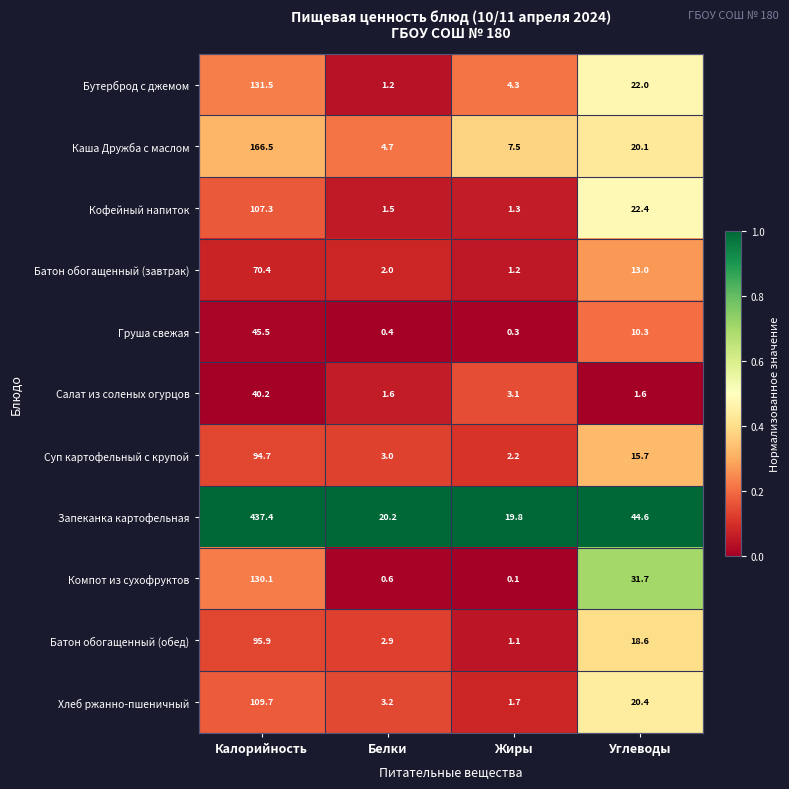

Which series has the widest spread of values?

Запеканка картофельная